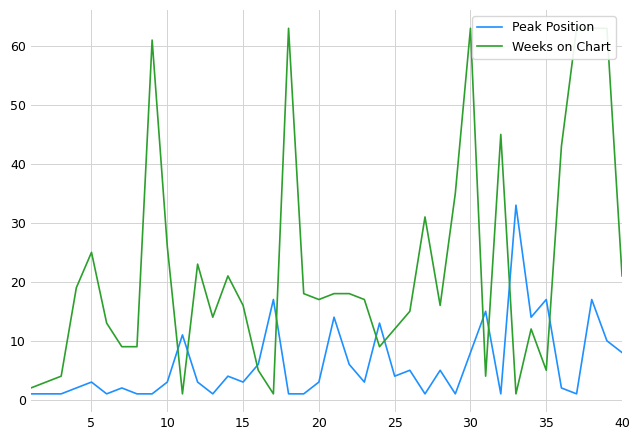

What is the maximum value for Peak Position?

33